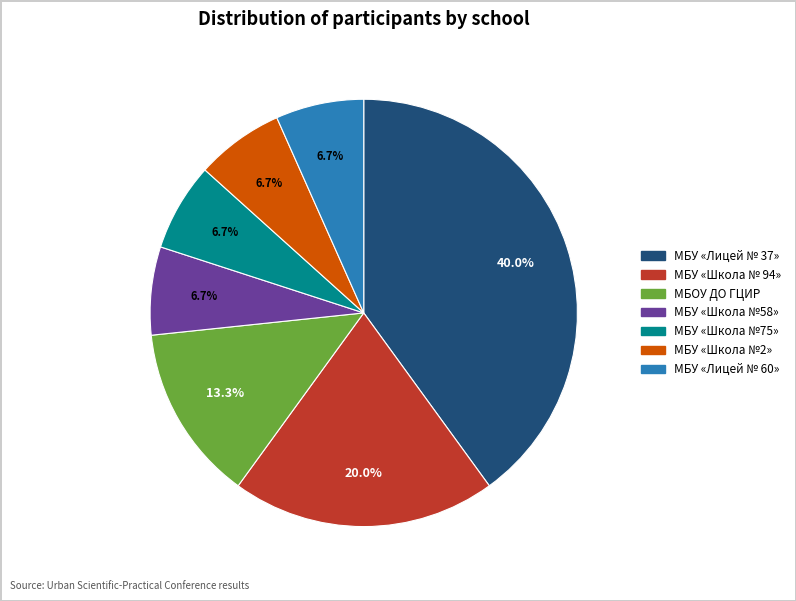

How many segments does this pie chart have?

7